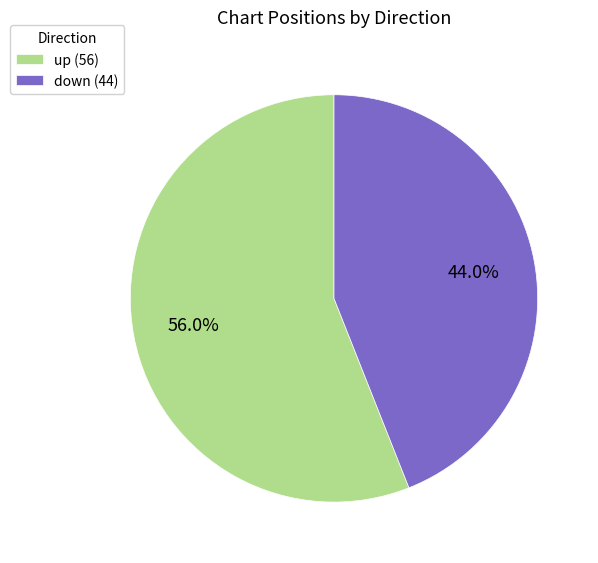

What is the smallest slice in the pie chart?

down